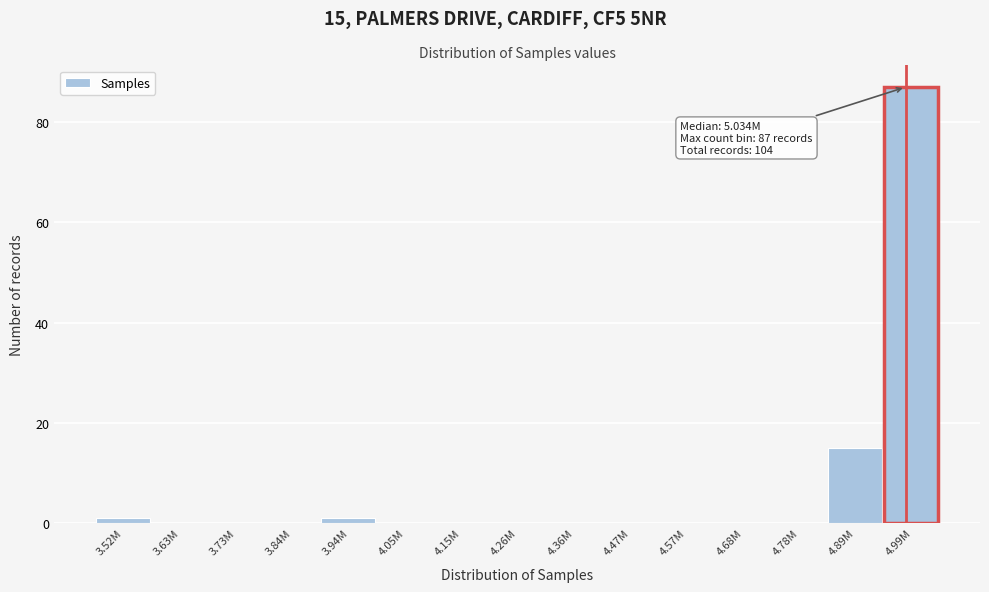

Reading left to right, extract all data points from this chart.

3.52M=1	3.63M=0	3.73M=0	3.84M=0	3.94M=1	4.05M=0	4.15M=0	4.26M=0	4.36M=0	4.47M=0	4.57M=0	4.68M=0	4.78M=0	4.89M=15	4.99M=87